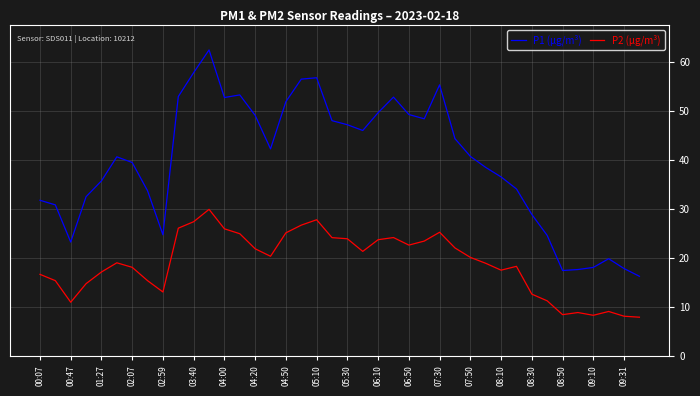

Which series has the widest spread of values?

P1 (µg/m³)